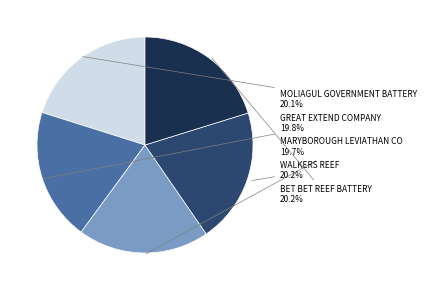

Does any single category account for the majority?

No